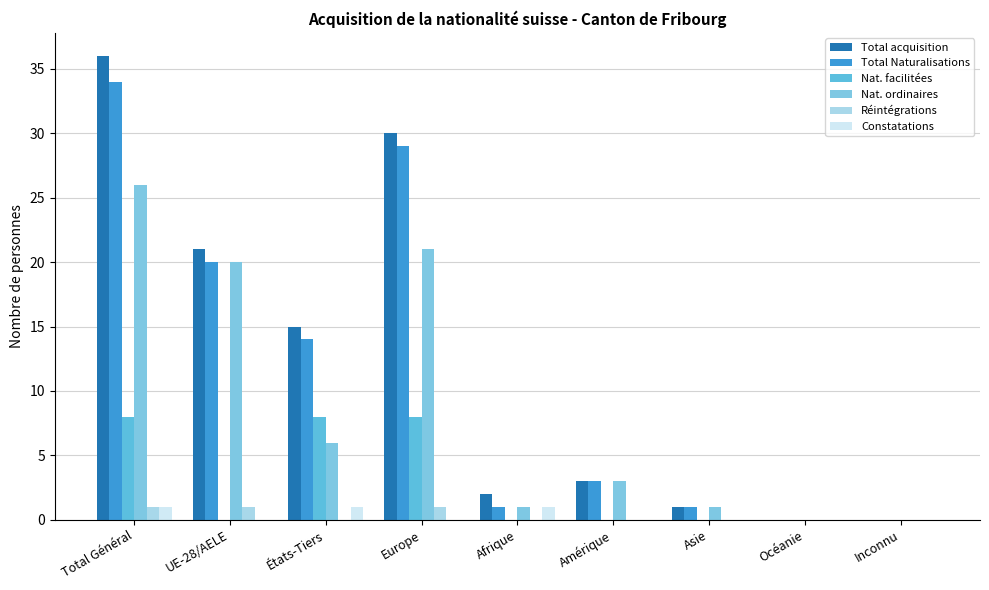

True or false: Réintégrations has a value of 2 at Total Général.

False